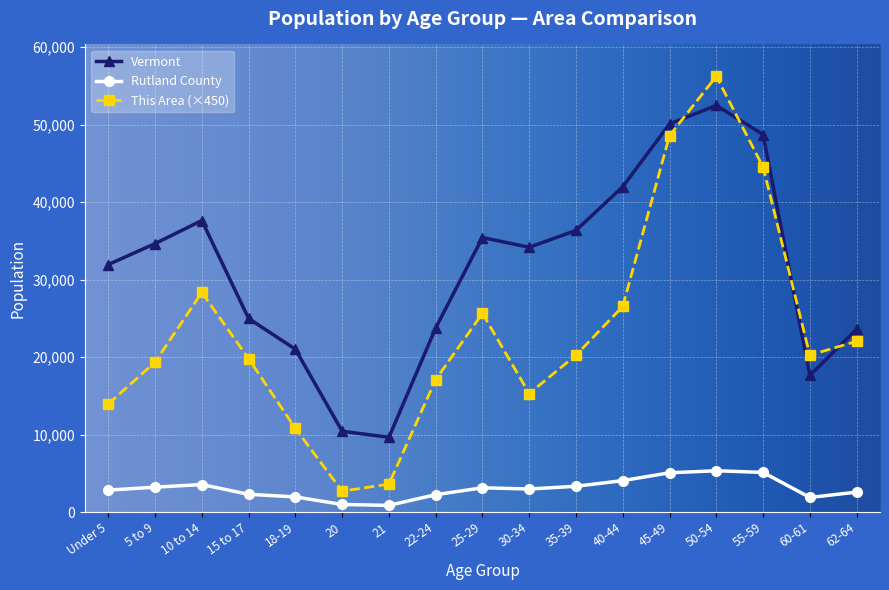

Which series has the widest spread of values?

This Area (×450)